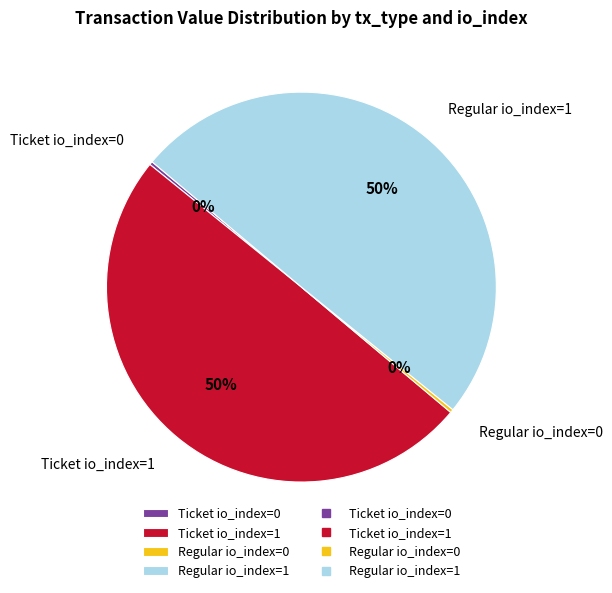

Combined, do Ticket io_index=0 and Regular io_index=0 account for over 50%?

No